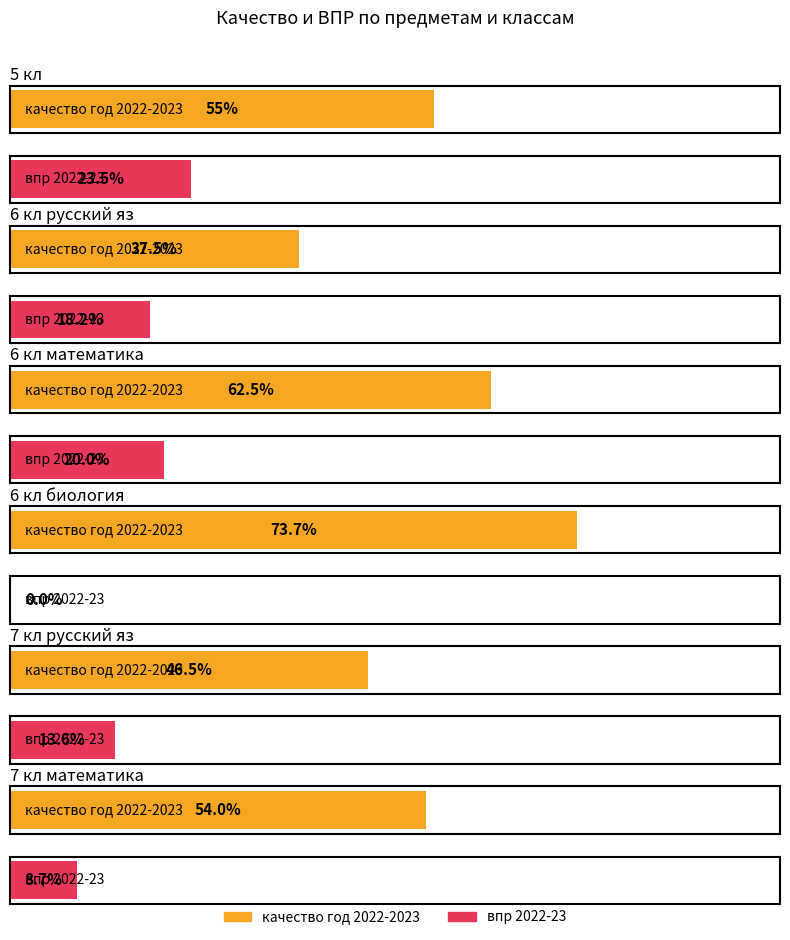

What is the difference between the впр 2022-23 values at 7 кл and математика 6 кл?

13.6